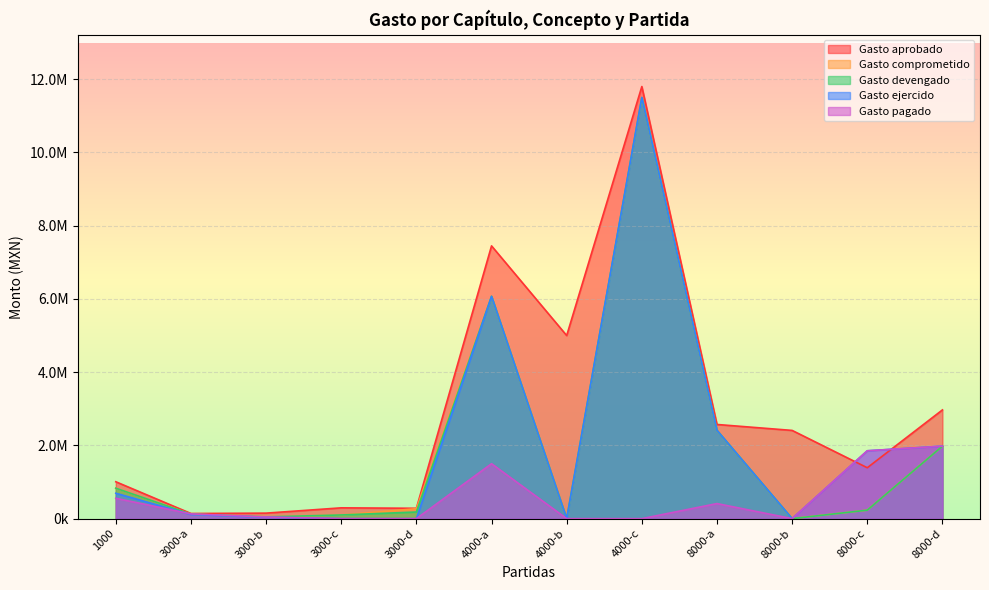

Does the chart display data point markers on the line(s)?

No